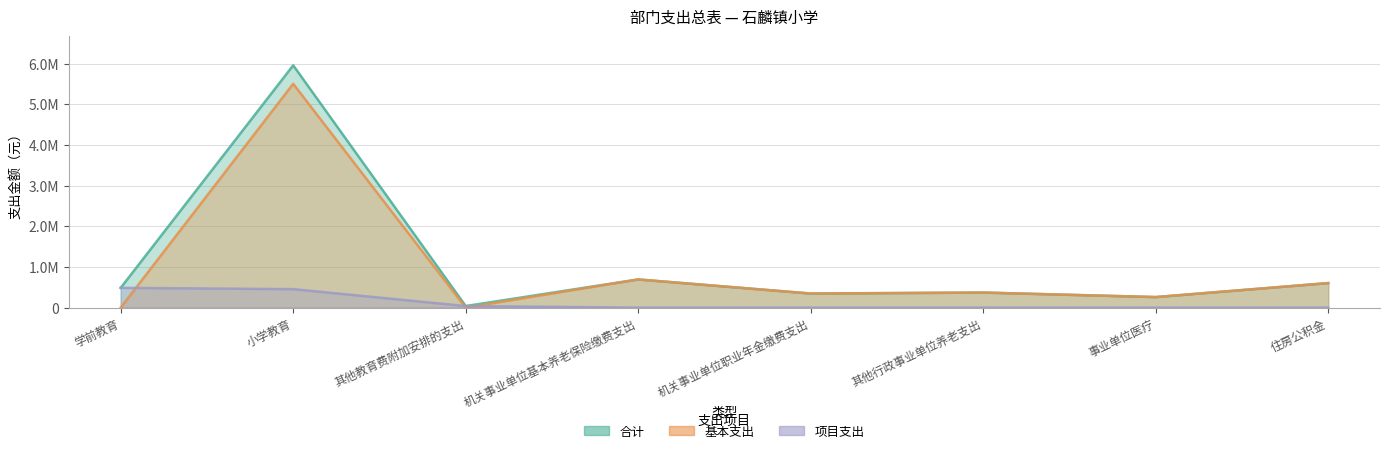

At which category is the sum across all series the highest?

小学教育